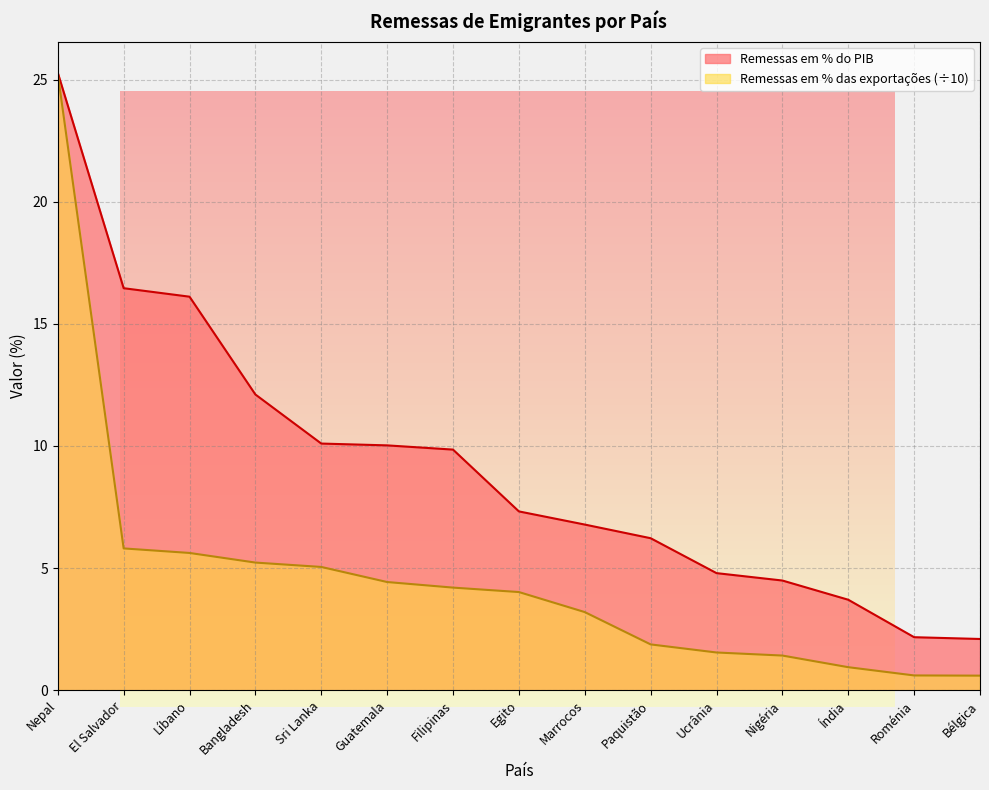

Which series changed the most between El Salvador and Filipinas?

Remessas em % do PIB